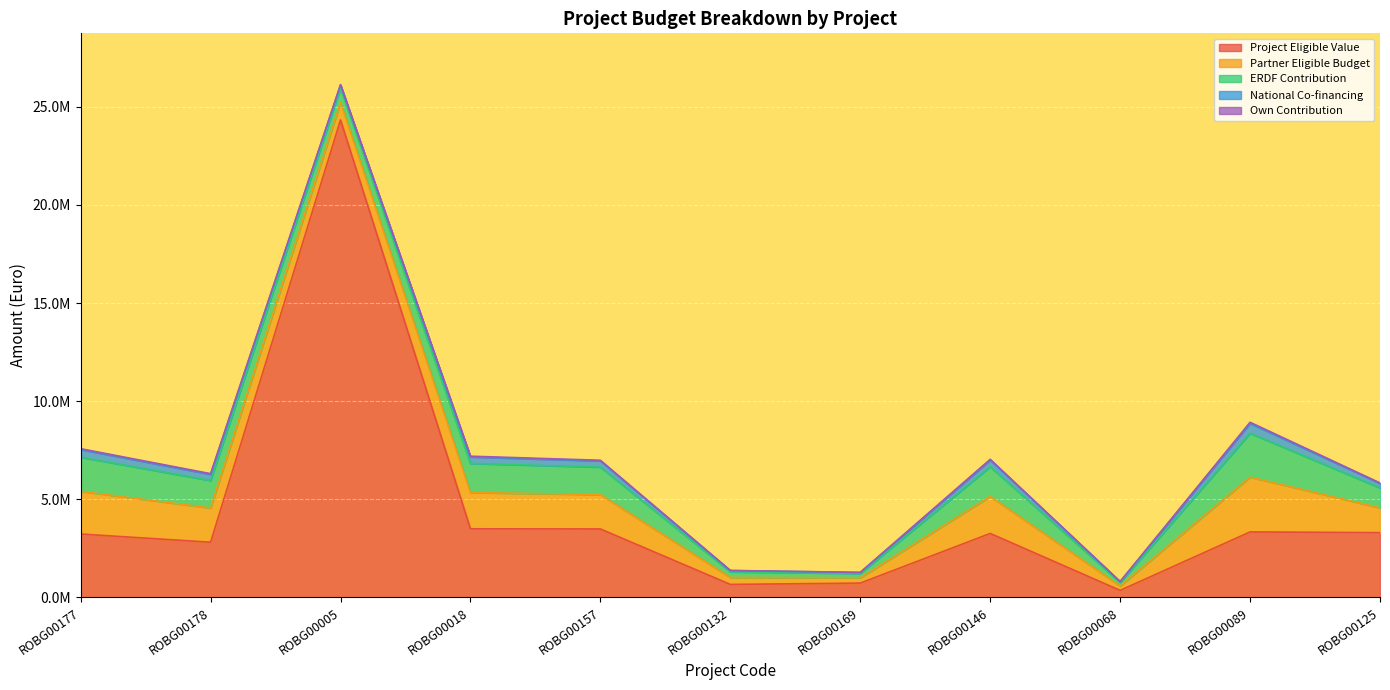

Reading left to right, list all the values displayed in this chart.

Project Eligible Value: 3233777.6	2816081.1	24330679.3	3499630.1	3492196.6	666024.3	733294.6	3262618.5	362755.0	3340274.0	3302627.0
Partner Eligible Budget: 2173597.3	1746373.2	900120.1	1850000.0	1750000.0	356255.2	273360.0	1888861.3	225304.5	2793823.0	1267160.4
ERDF Contribution: 1738877.8	1397098.6	720096.0	1480000.0	1400000.0	285004.1	218688.0	1511089.1	180243.6	2235058.4	1013728.3
National Co-financing: 391247.5	314347.2	162021.6	333000.0	315000.0	64125.9	49204.8	339995.0	40554.8	502888.1	228088.9
Own Contribution: 43471.9	34927.5	18002.4	37000.0	35000.0	7125.1	5467.2	37777.2	4506.1	55876.5	25343.2